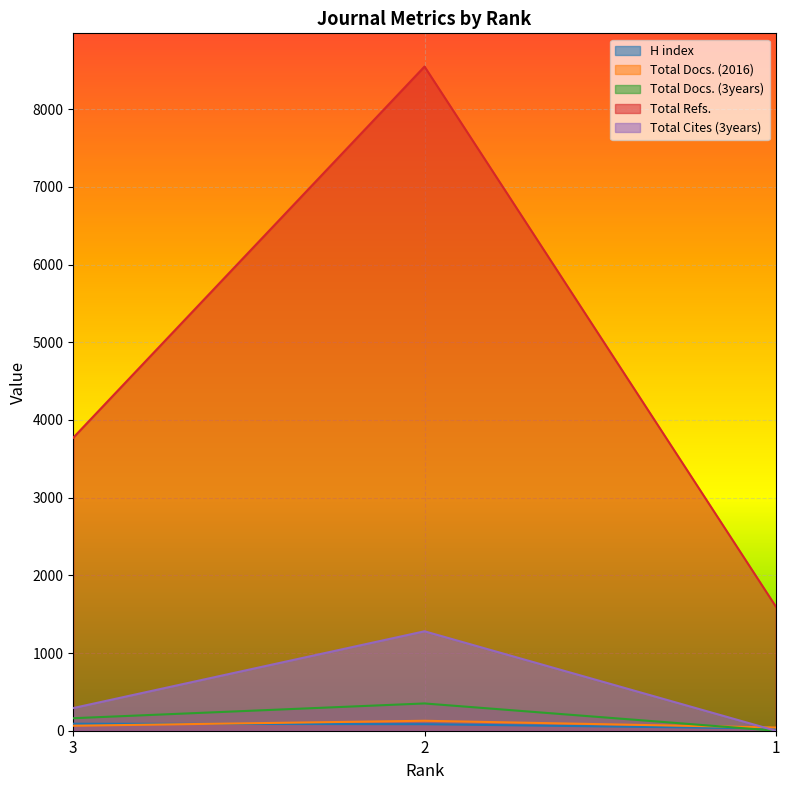

Is the value of H index at 1 greater than the value of Total Refs. at 3?

No